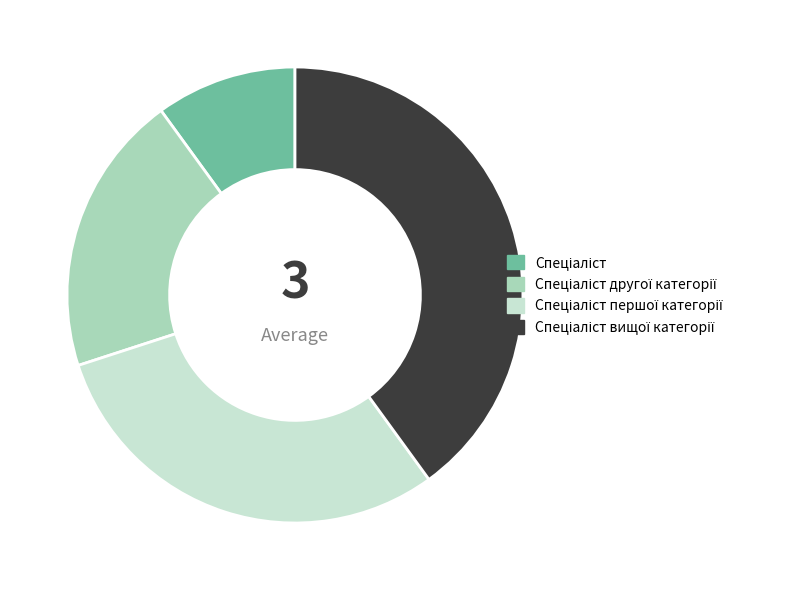

Is there any slice that represents more than half of the pie?

No